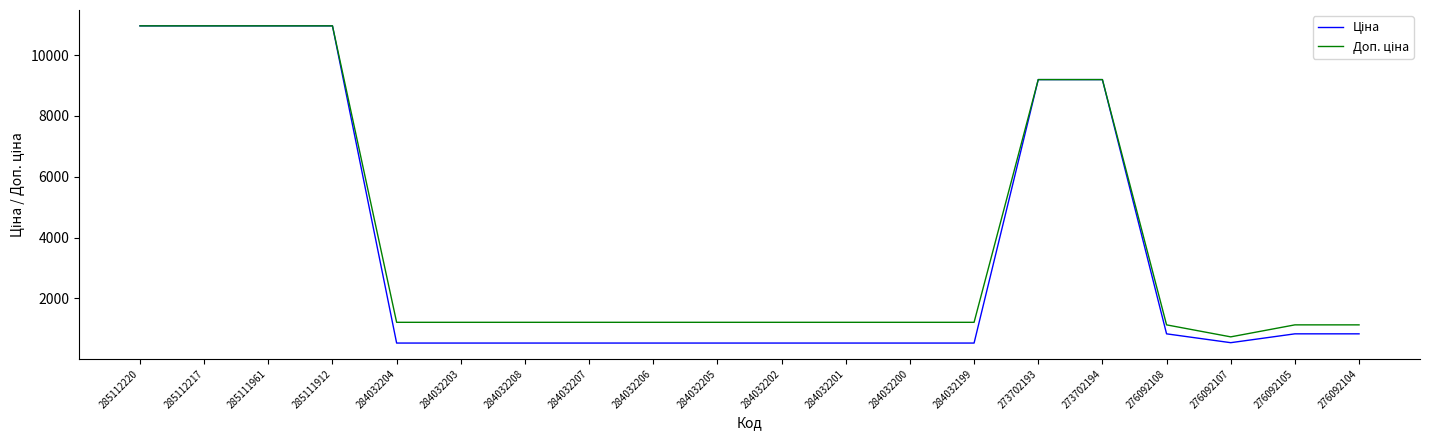

What is the spread (max minus min) of values at 284032206?

682.5